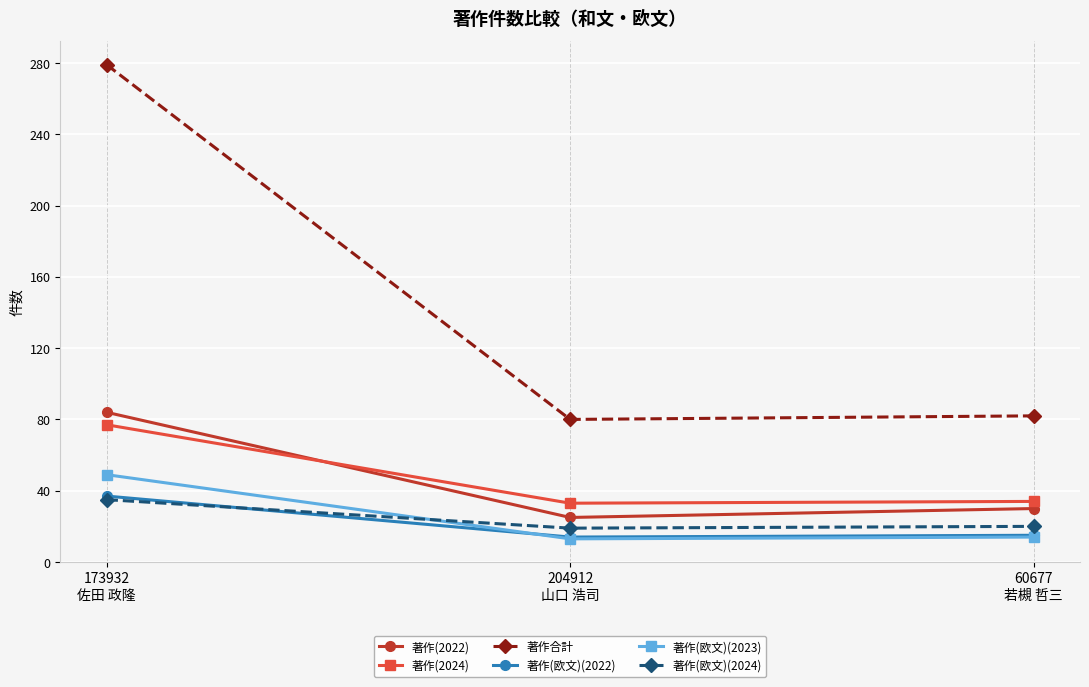

Does the chart have visible grid lines?

Yes